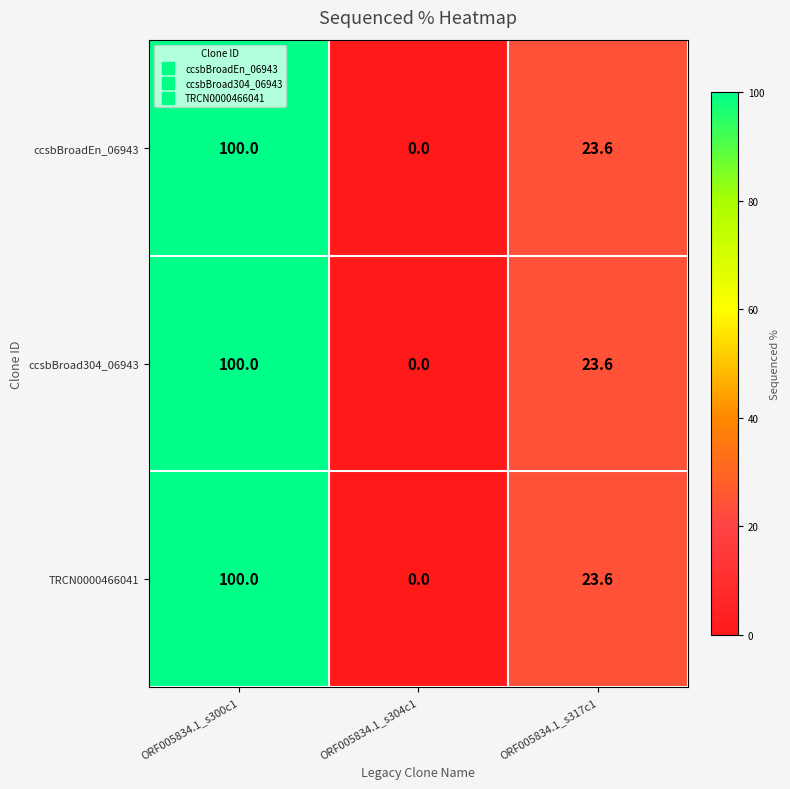

What is the total value across all series at ORF005834.1_s300c1?

300.0